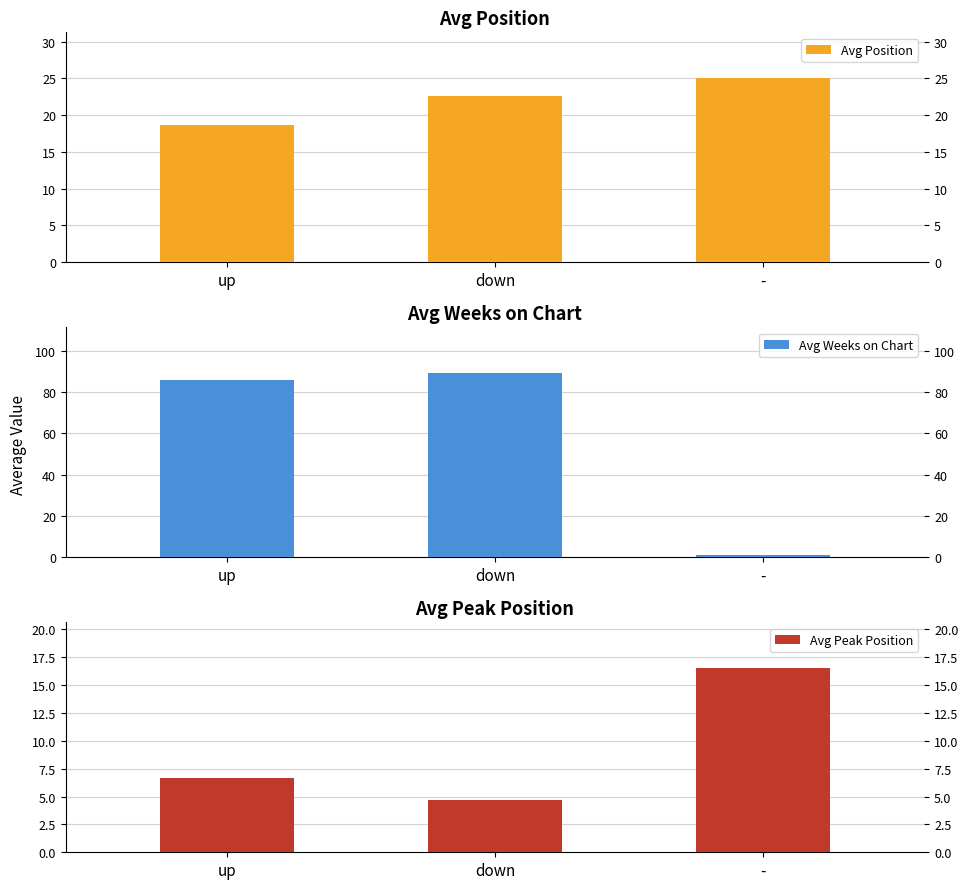

What position from the left is up?

1